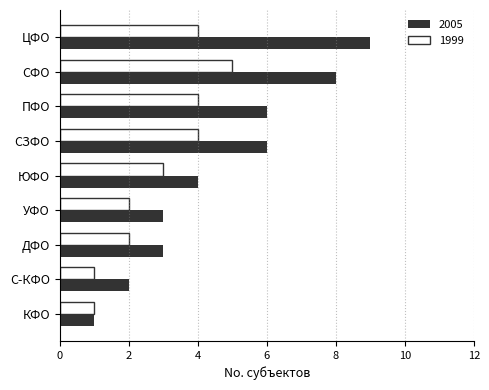

What is the sum of the 2005 values at УФО and ЦФО?

12